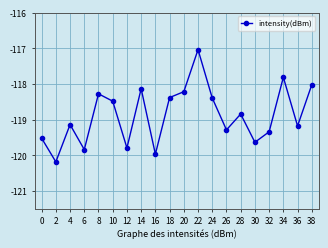

What is the sum of the values at 16 and 24?

-238.4